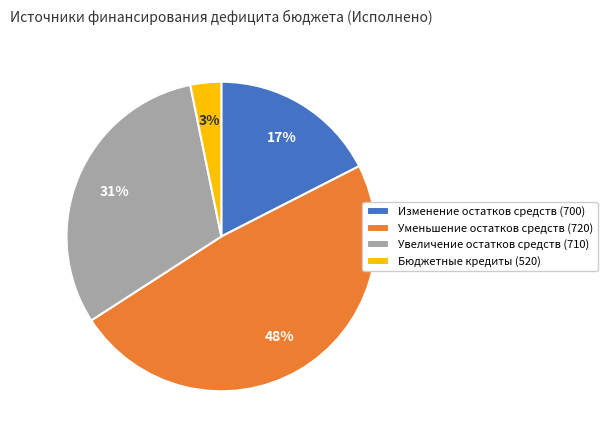

How many slices are in this pie chart?

4